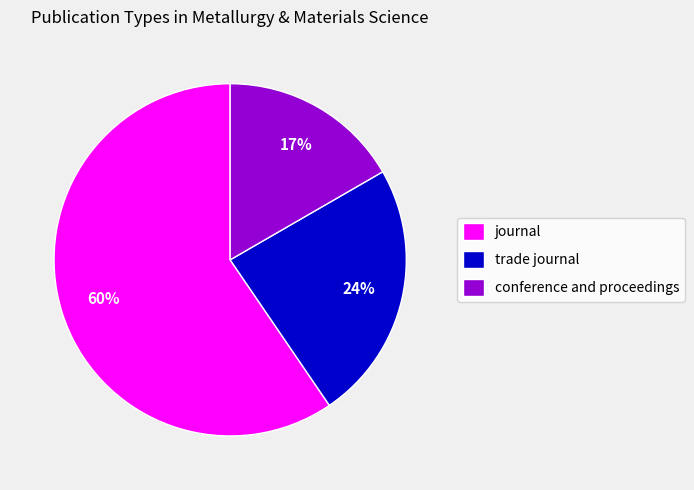

To the nearest percent, what is the difference between the conference and proceedings and journal slice percentages?

43%